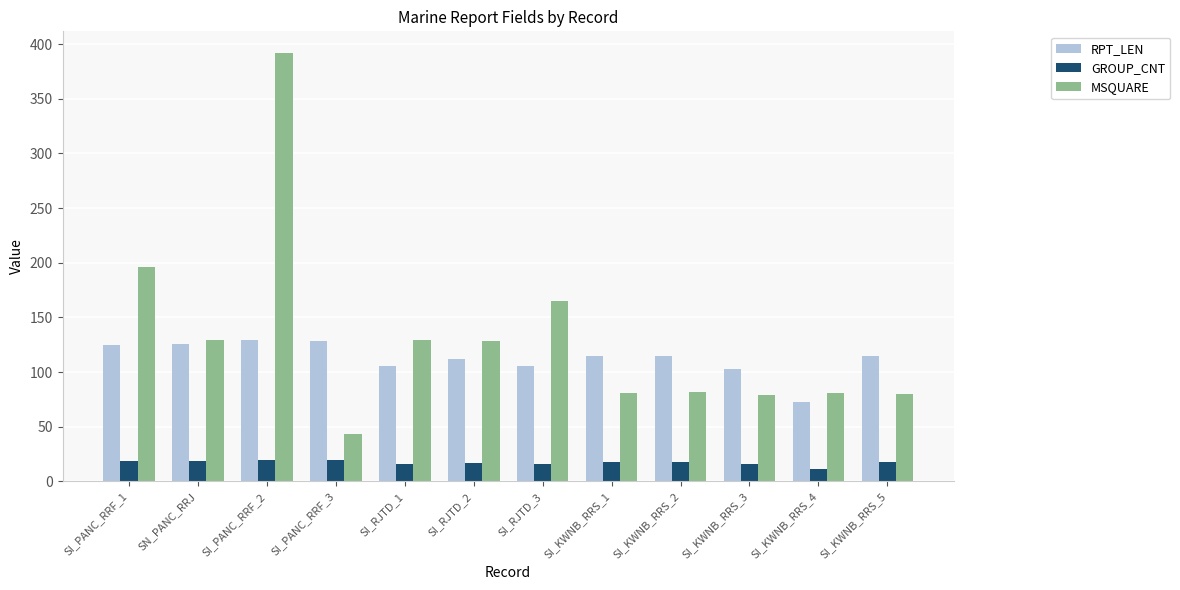

What is the average value of the GROUP_CNT series?

17